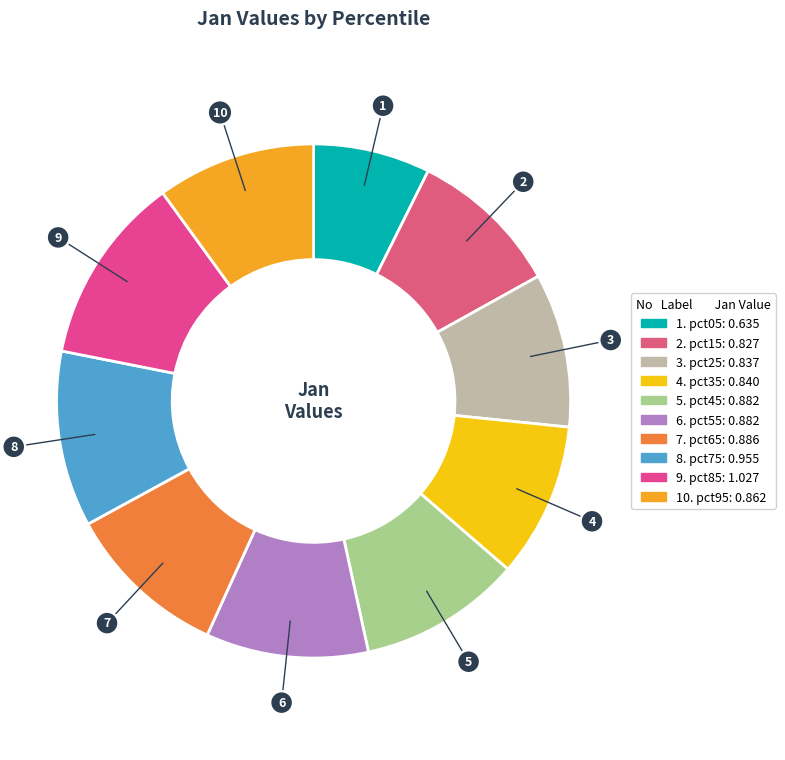

Count the number of slices in the pie.

10